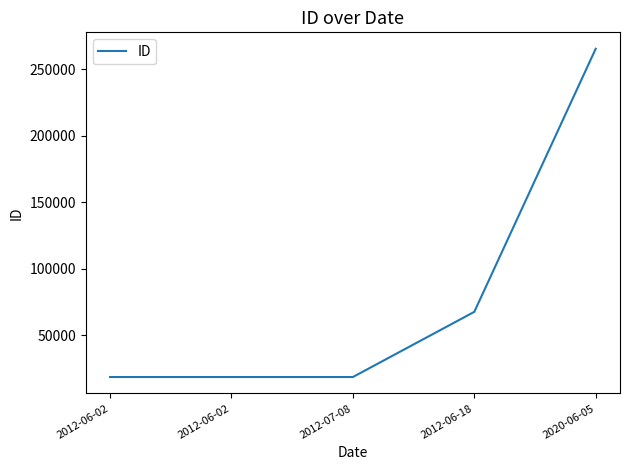

Does the chart display data point markers on the line(s)?

No